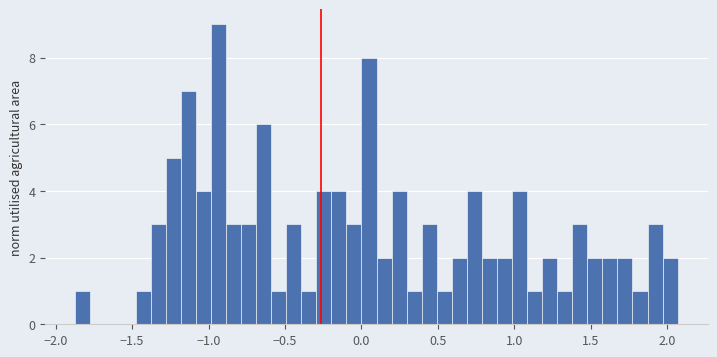

Read against the x-axis, roughly where is the centre of the tallest bar?

-0.95